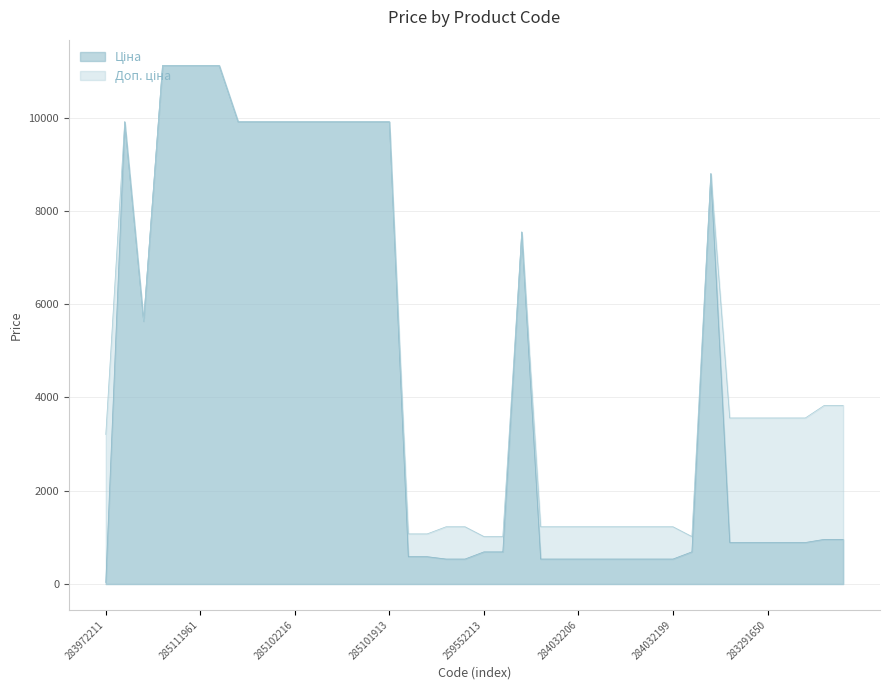

Which series has the widest spread of values?

Ціна